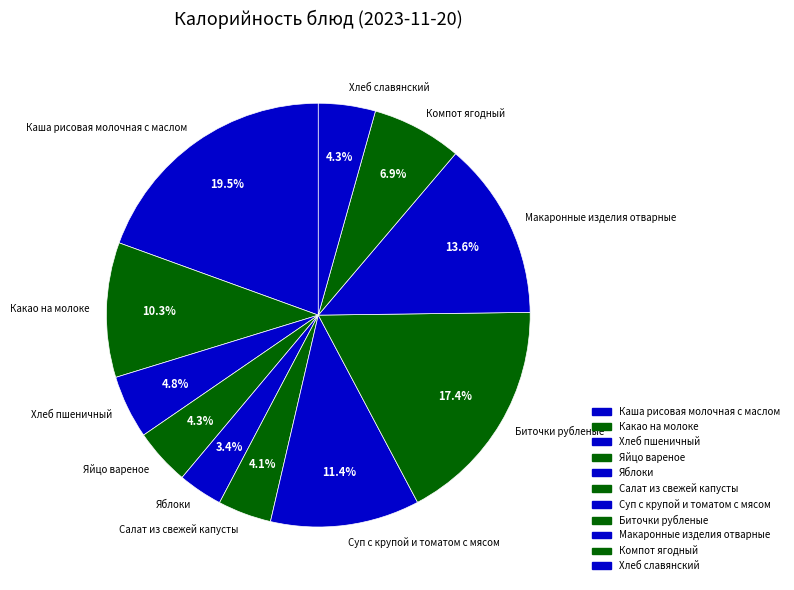

Between Хлеб пшеничный and Биточки рубленые, which is larger?

Биточки рубленые